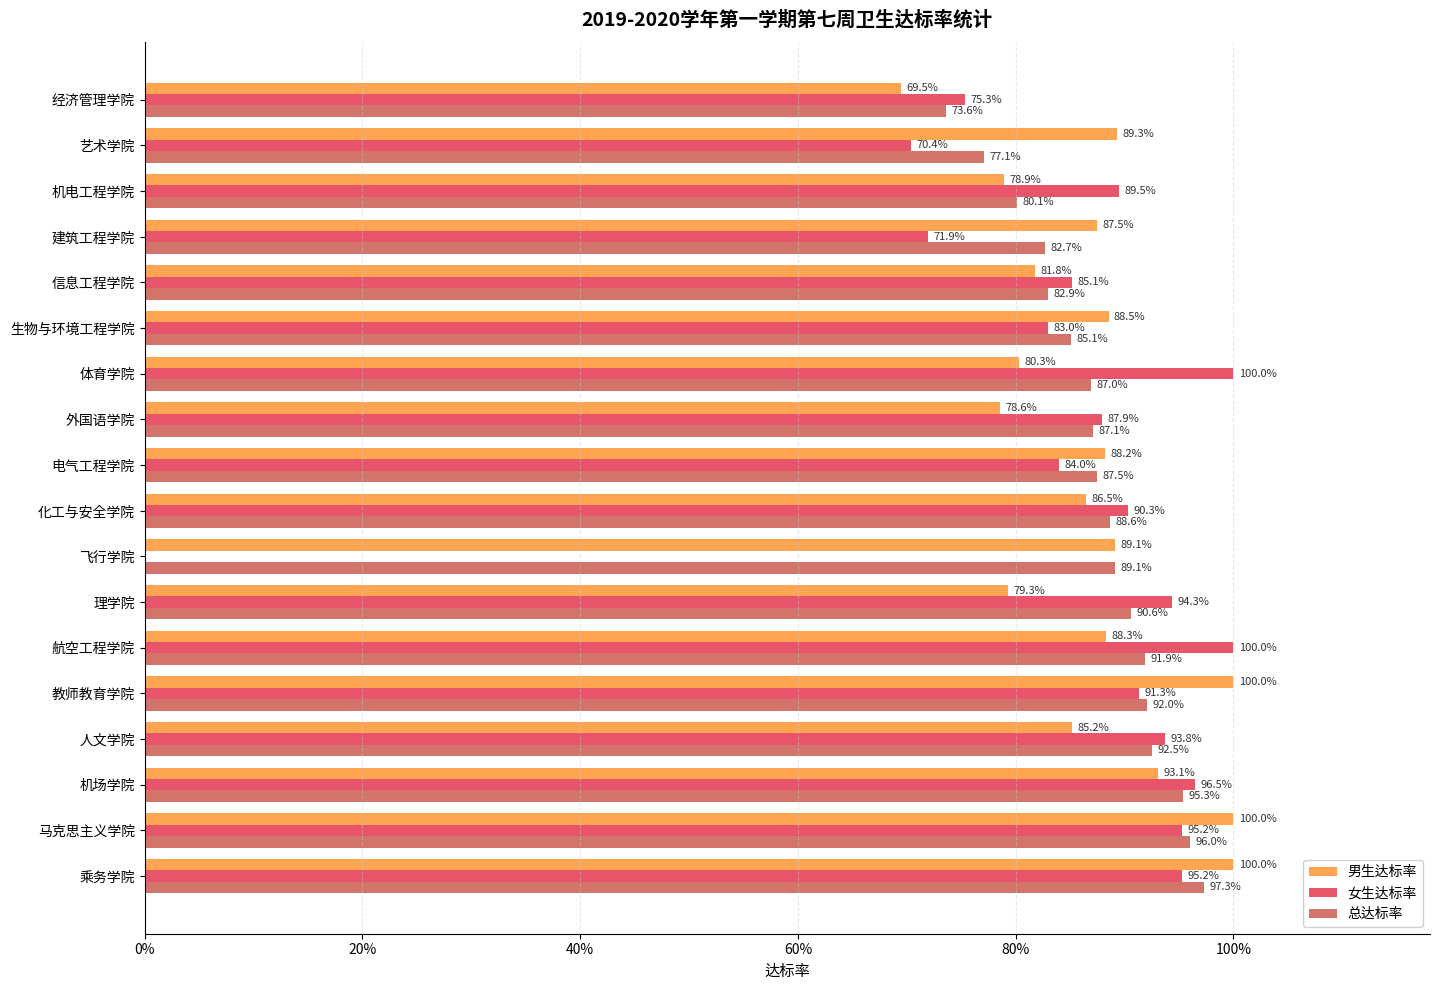

List the series in order of their peak value, highest first.

男生达标率, 女生达标率, 总达标率